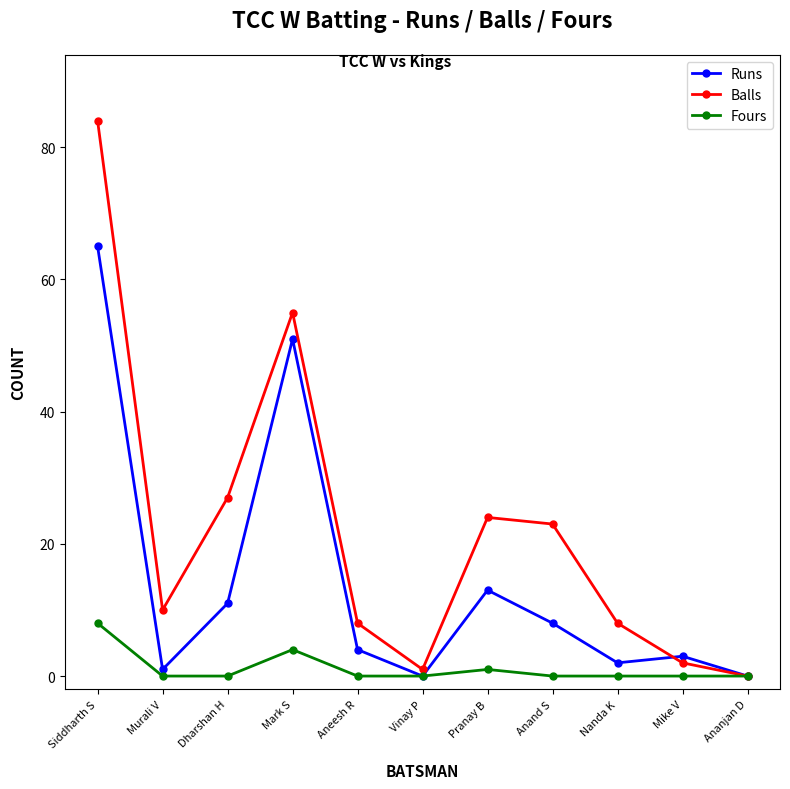

Which category has the highest value across all series?

Siddharth S